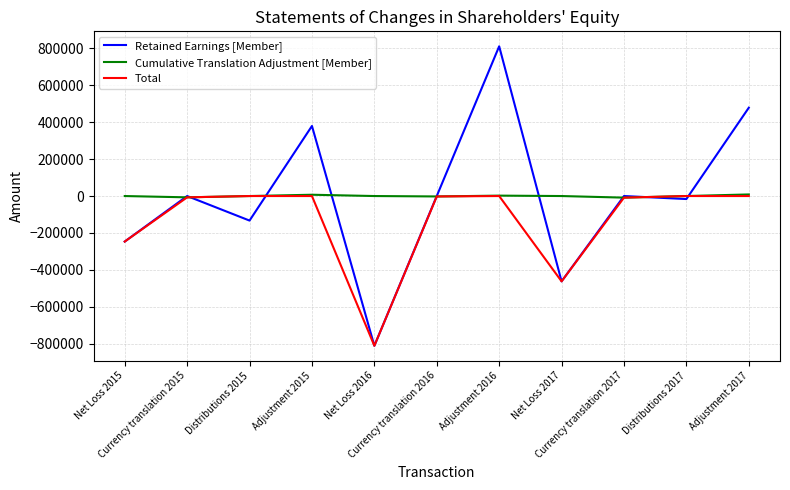

What is the greatest value displayed?

810823